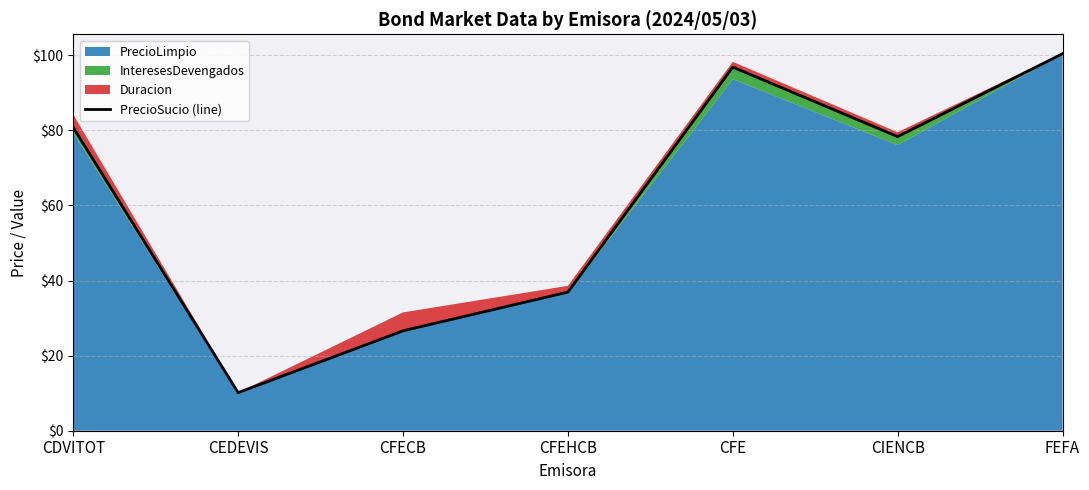

How many points are lower than both their immediate neighbors (excluding endpoints)?

2